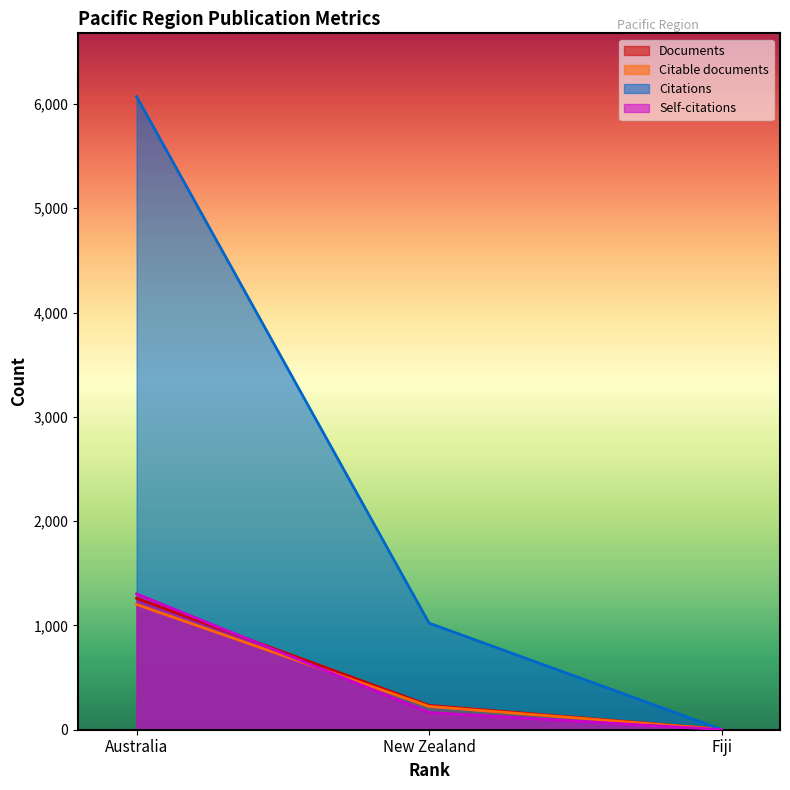

Reading left to right, extract all data points from this chart.

Documents: 1260	233	4
Citable documents: 1201	223	4
Citations: 6070	1022	3
Self-citations: 1302	165	1